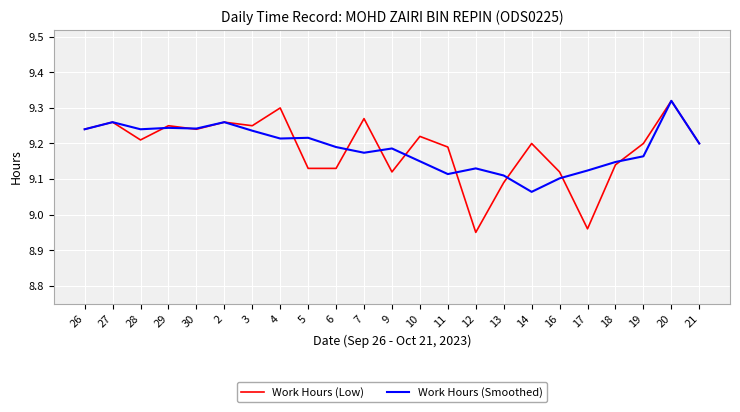

At which category is the sum across all series the highest?

20